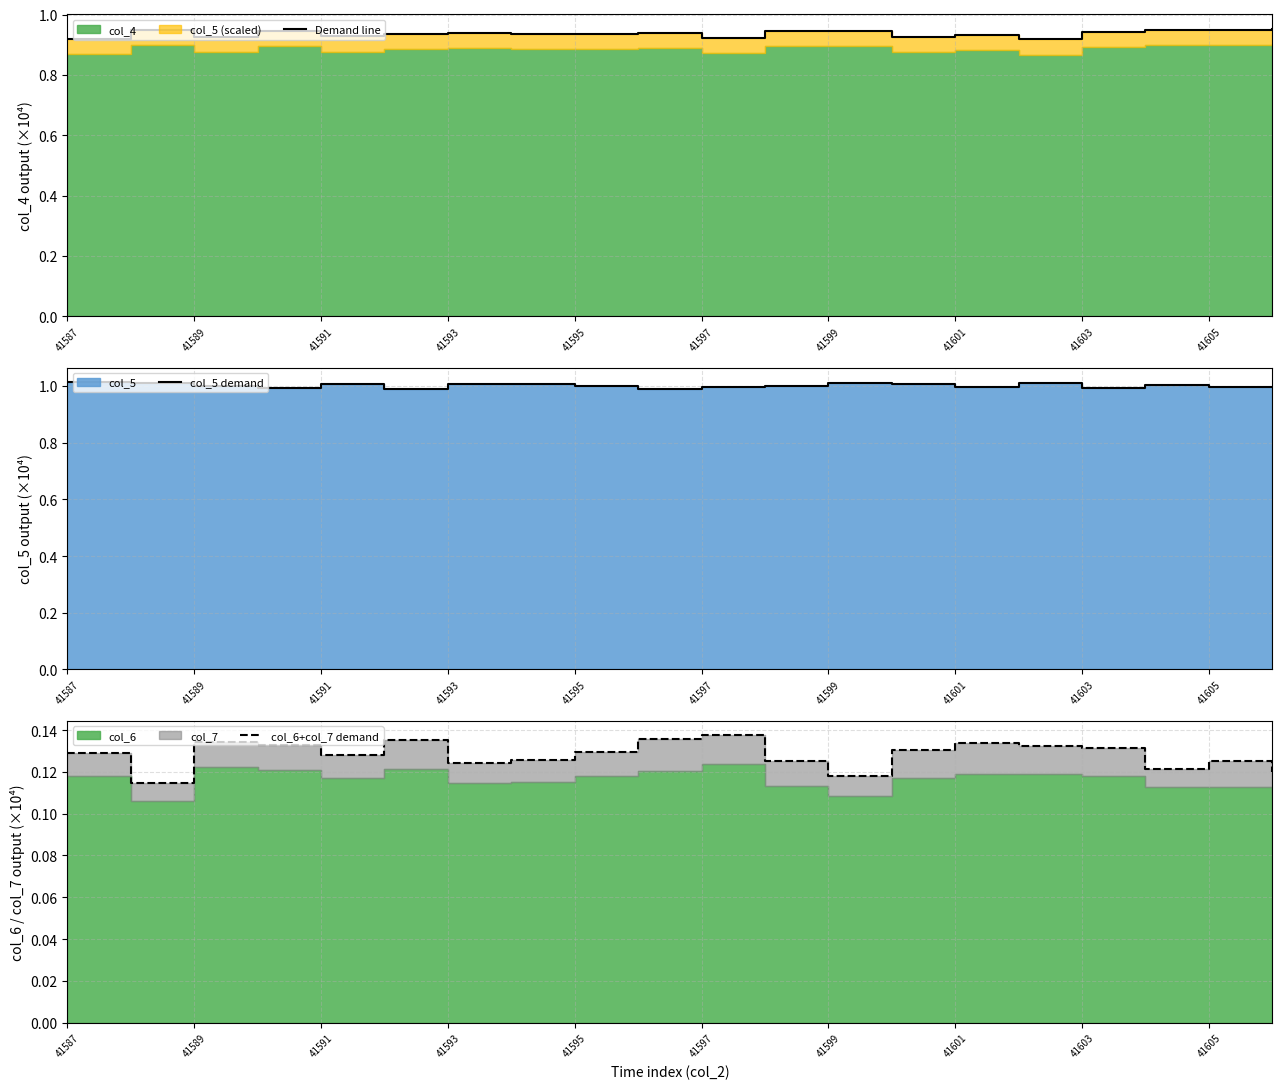

Rank the series by their maximum value, from highest to lowest.

col_5 demand, Demand line, col_6+col_7 demand